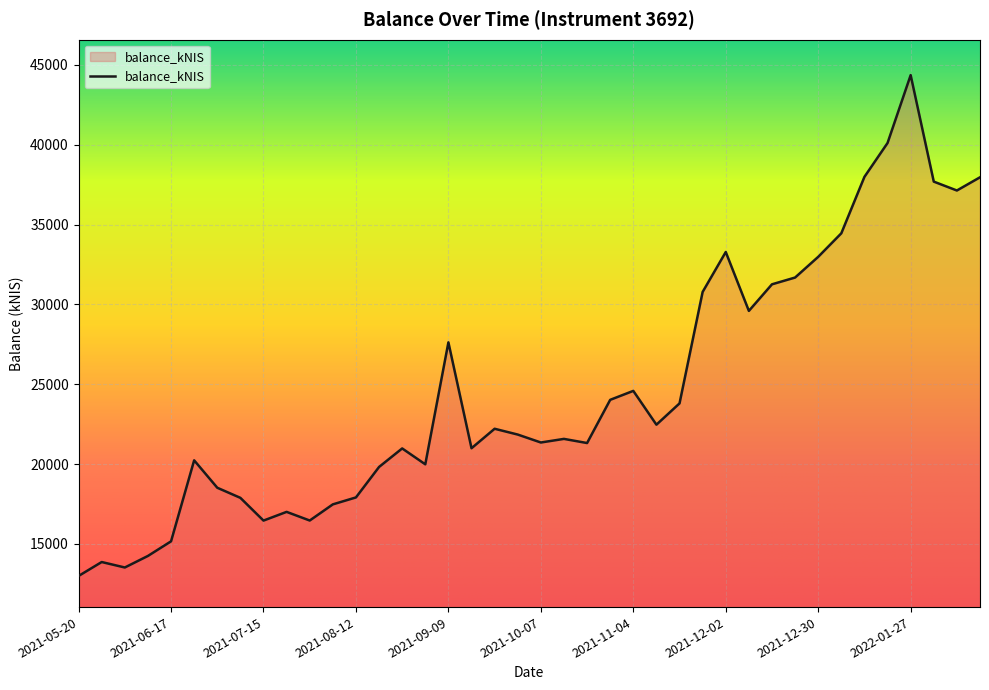

What is the minimum value shown in the chart?

12998.4